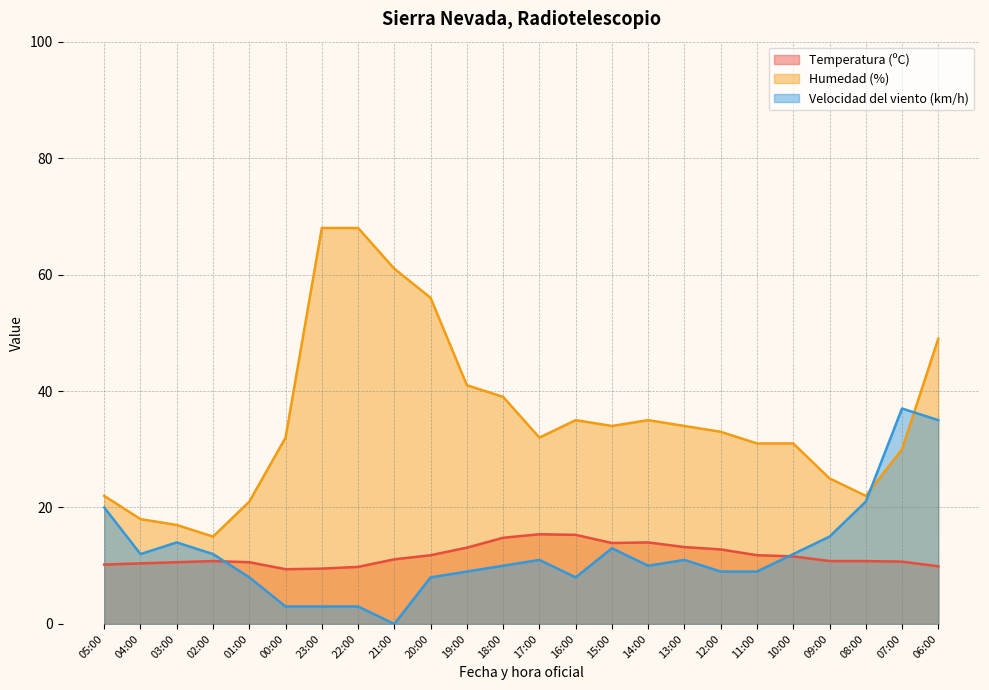

True or false: Humedad (%) and Temperatura (ºC) intersect in this chart.

False